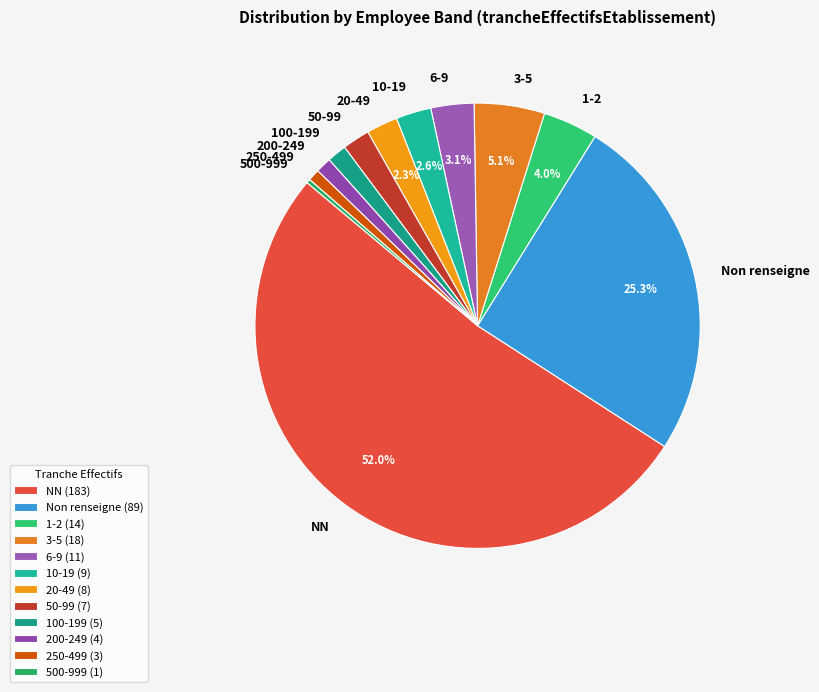

Which has a higher value, 200-249 or 50-99?

50-99